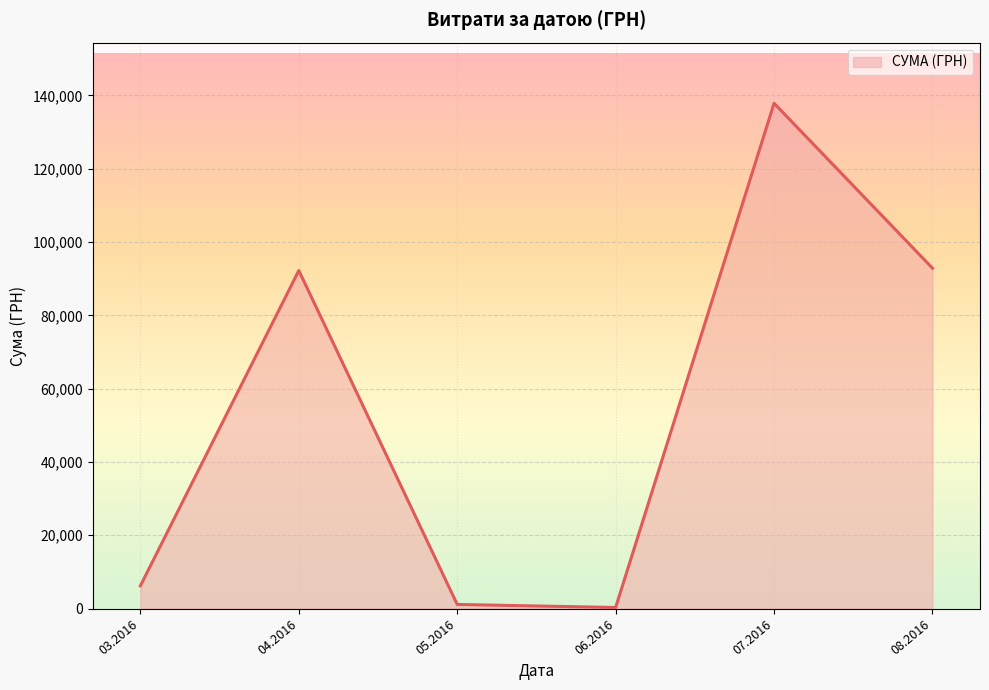

What is the difference between the maximum and second lowest values?

136708.8